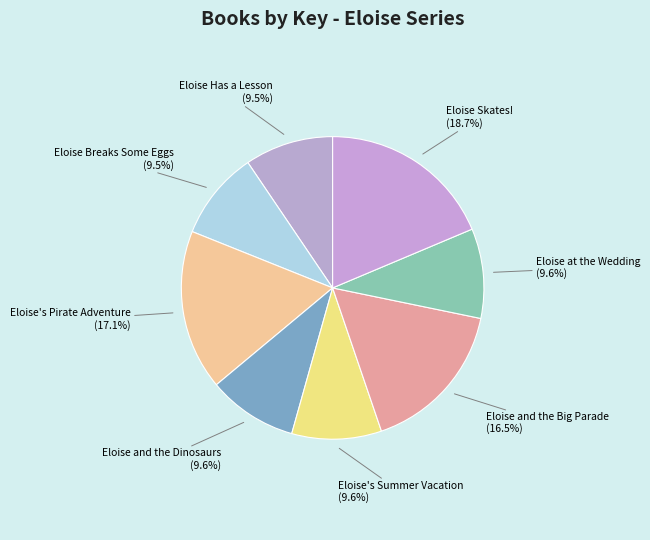

Is it true that Eloise and the Dinosaurs is 21% of the pie?

False